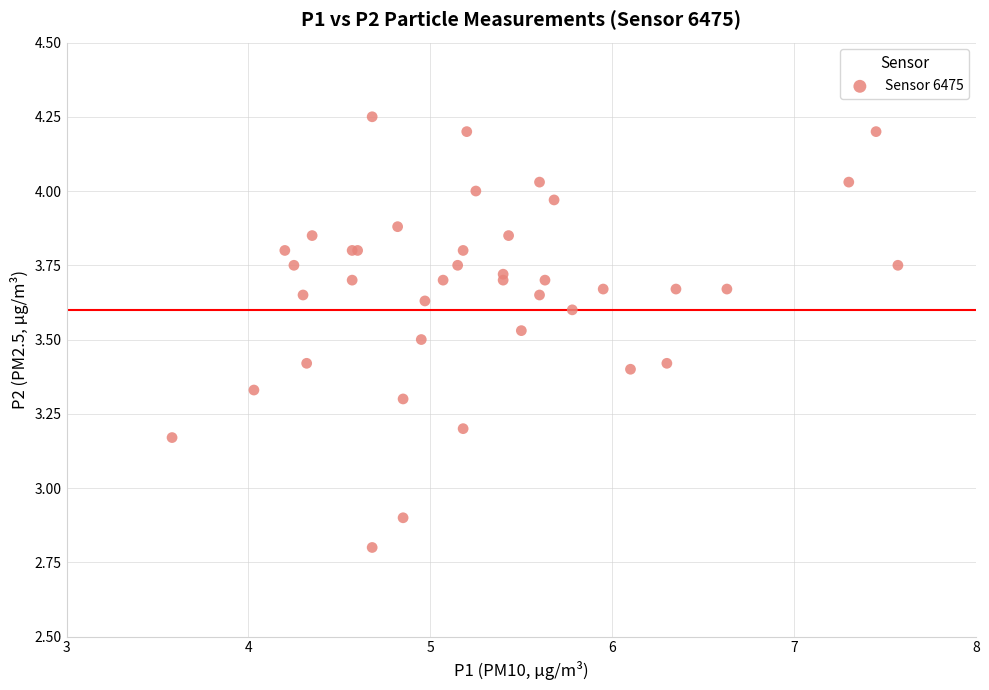

What Y value in the scatter plot is closest to 3?

2.9